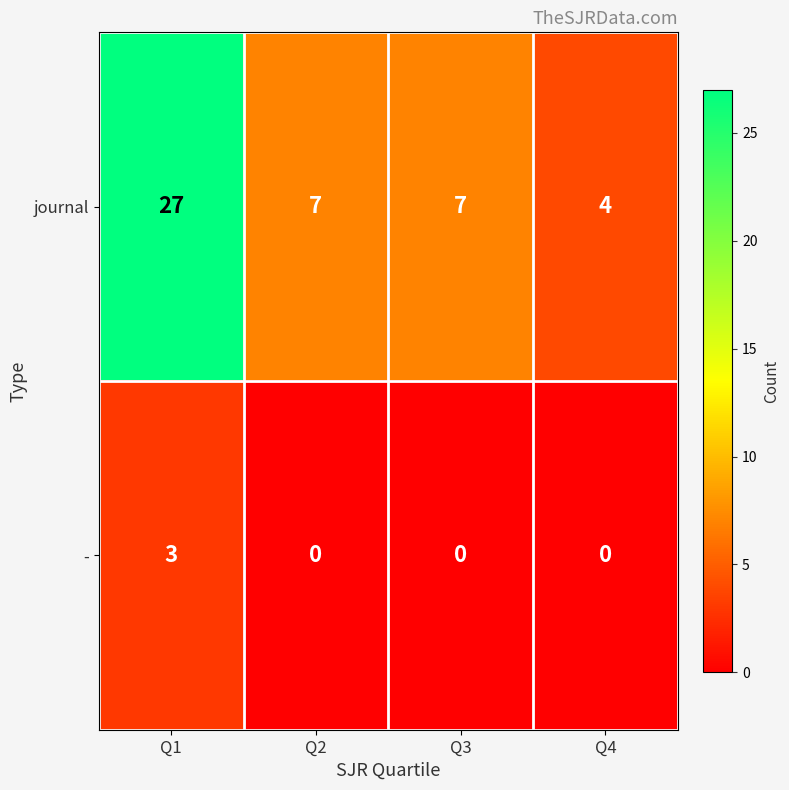

How many series are shown in this chart?

2